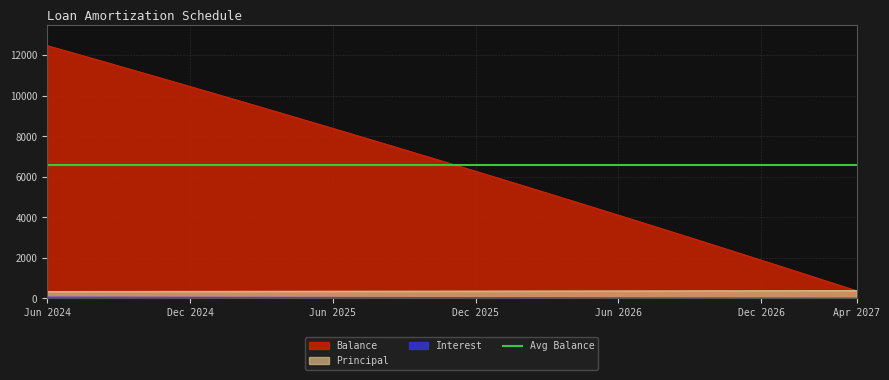

At which category does the chart reach its peak across all series?

Jun 2024